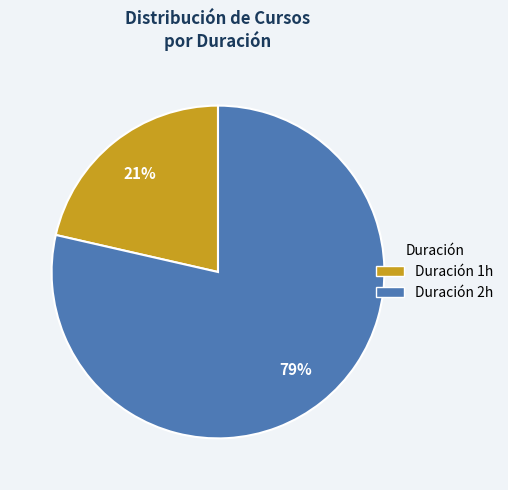

To the nearest percent, what is the average slice percentage?

50%